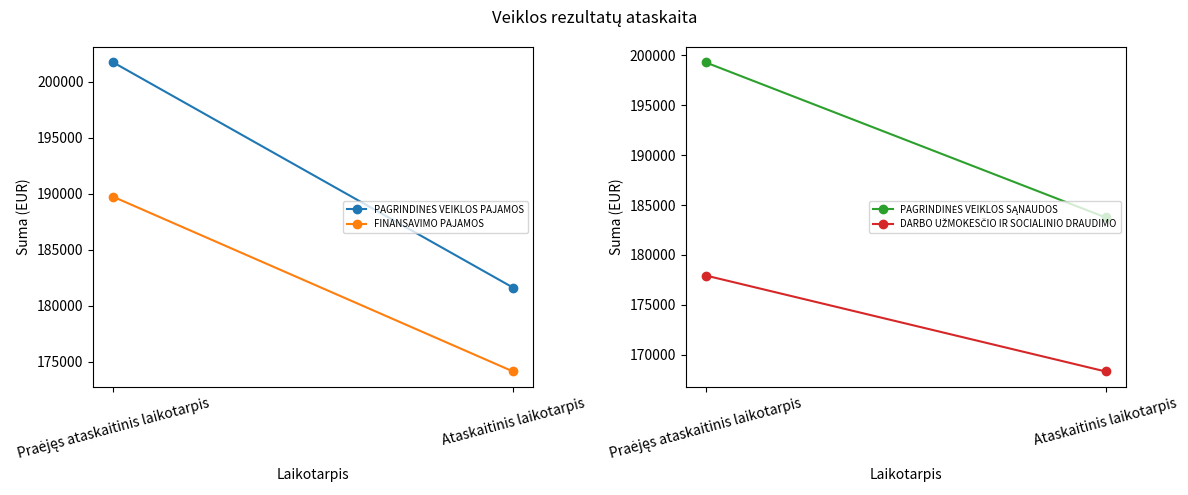

What is the greatest value displayed?

201708.0